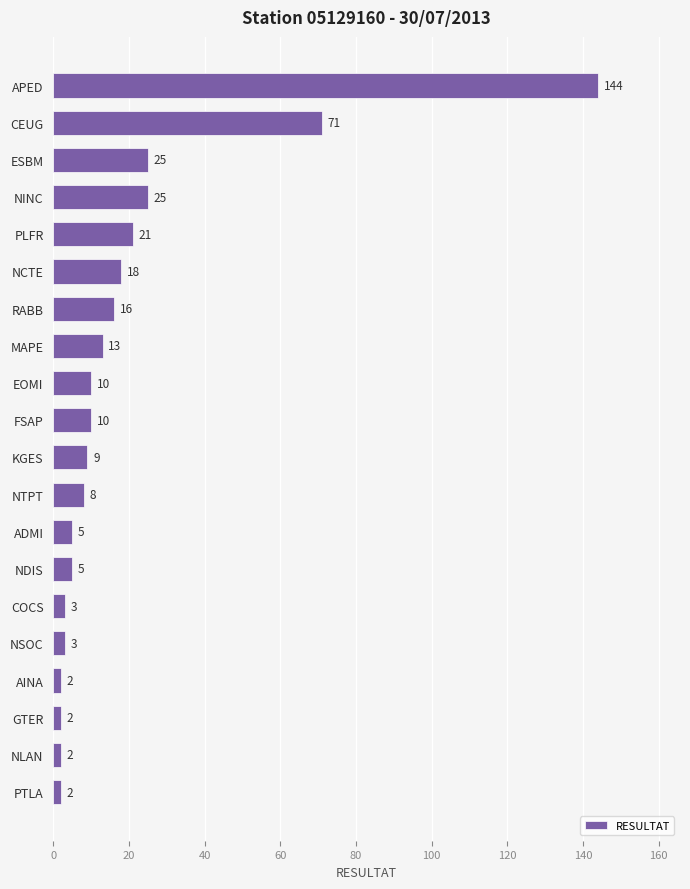

What is the label of the 17th bar from the bottom?

NINC